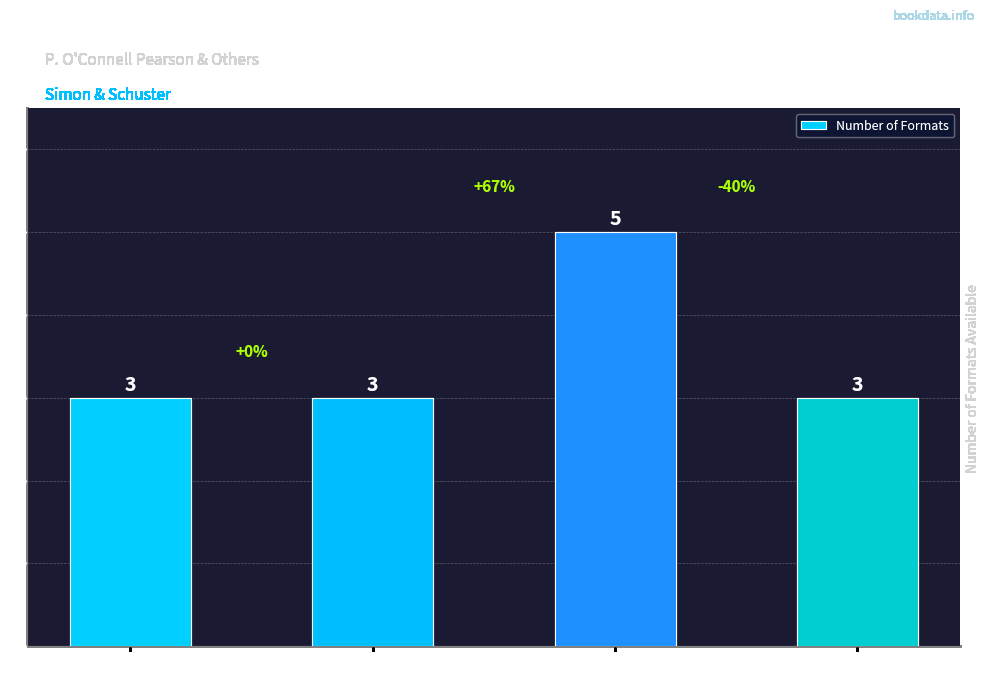

What is the greatest value displayed?

5